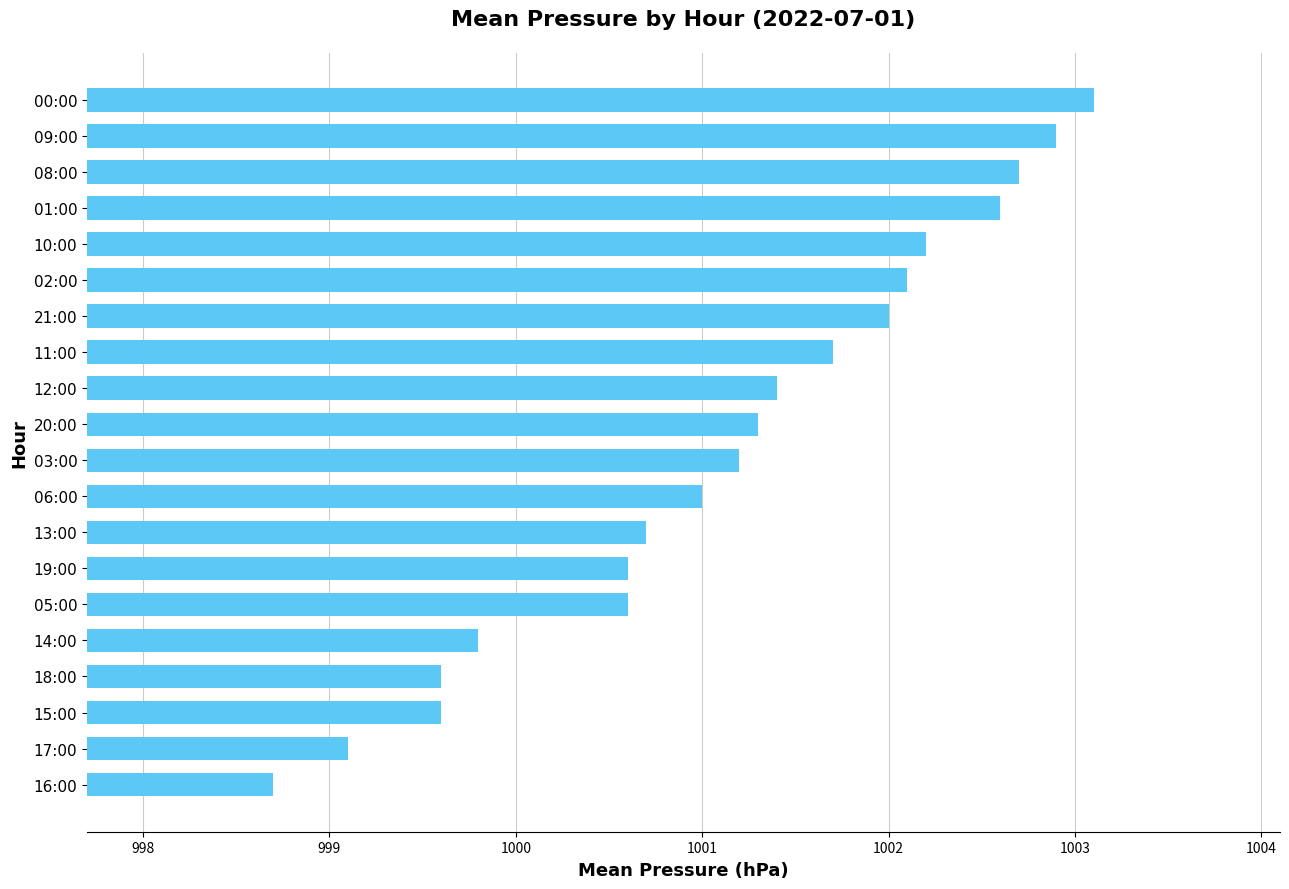

Between 17:00 and 00:00, which is larger?

00:00